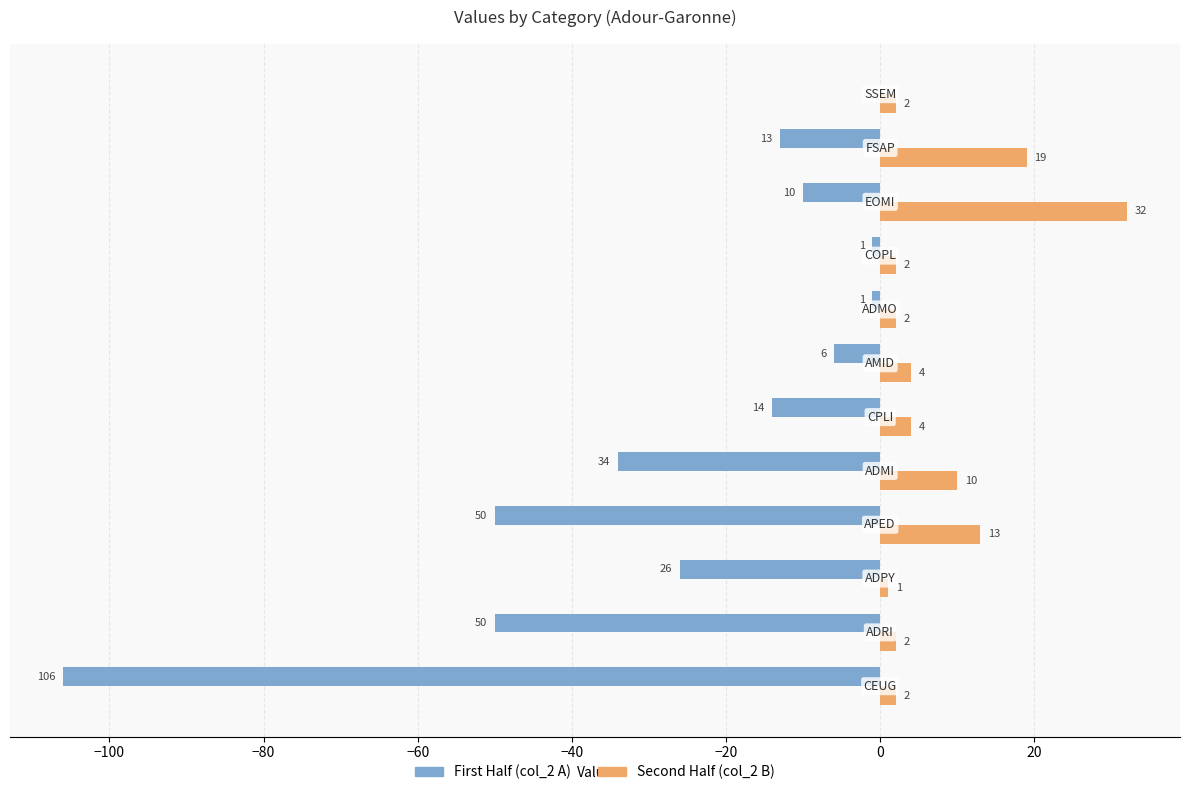

What is the sum of all Second Half (col_2 B) values?

93